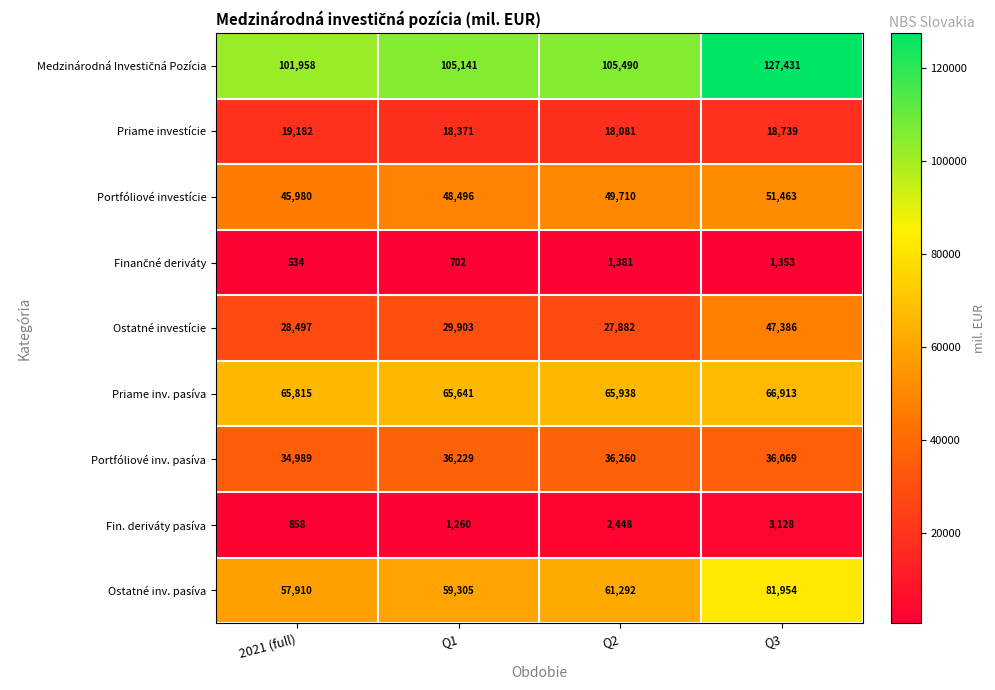

What is the spread (max minus min) of values at Q3?

126078